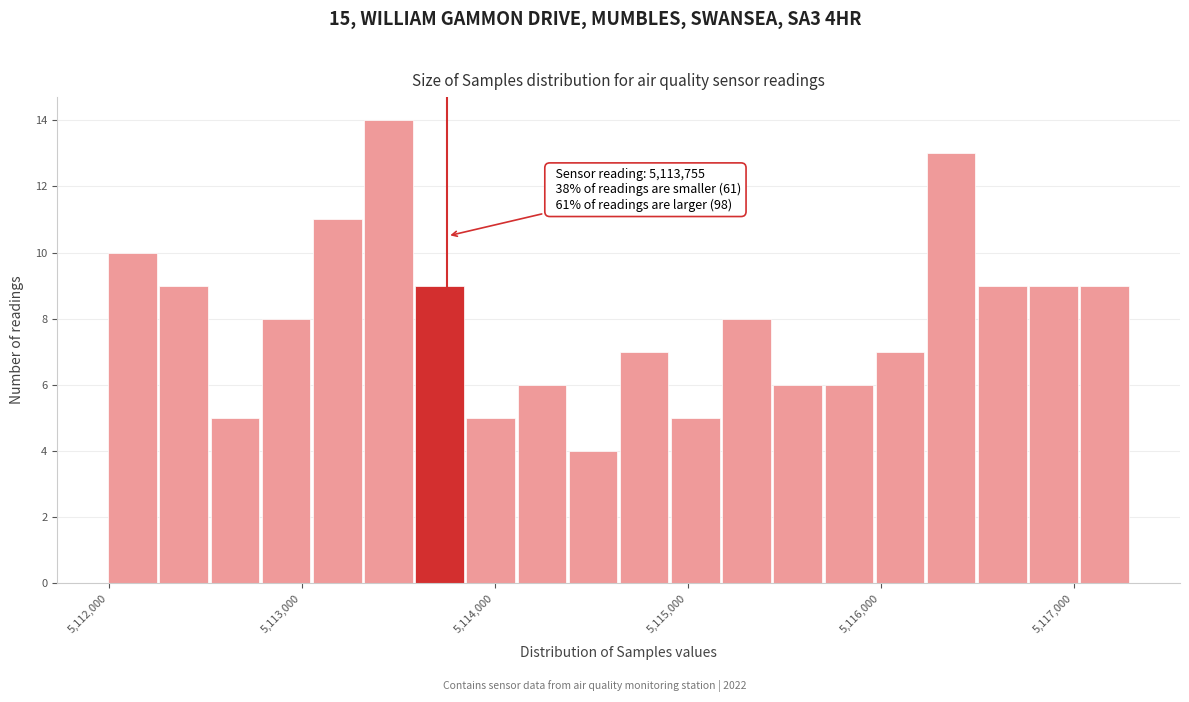

Around what value on the x-axis is the tallest bar? Give the approximate position of its centre, as read against the axis.

5113400